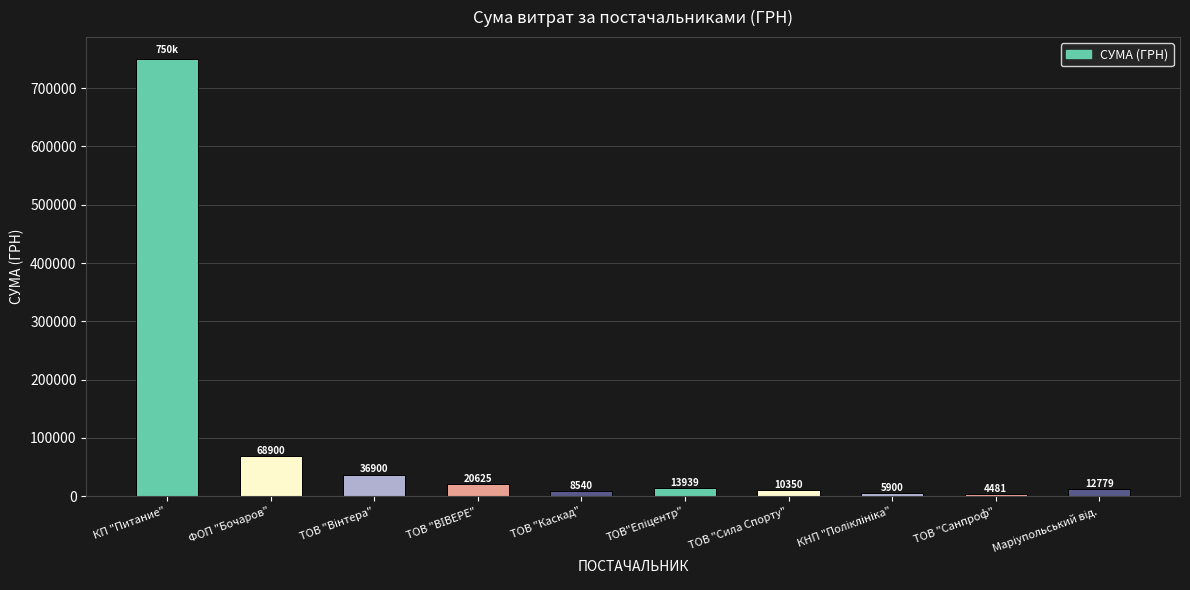

Which has a higher value, ТОВ "Сила Спорту" or КП "Питание"?

КП "Питание"